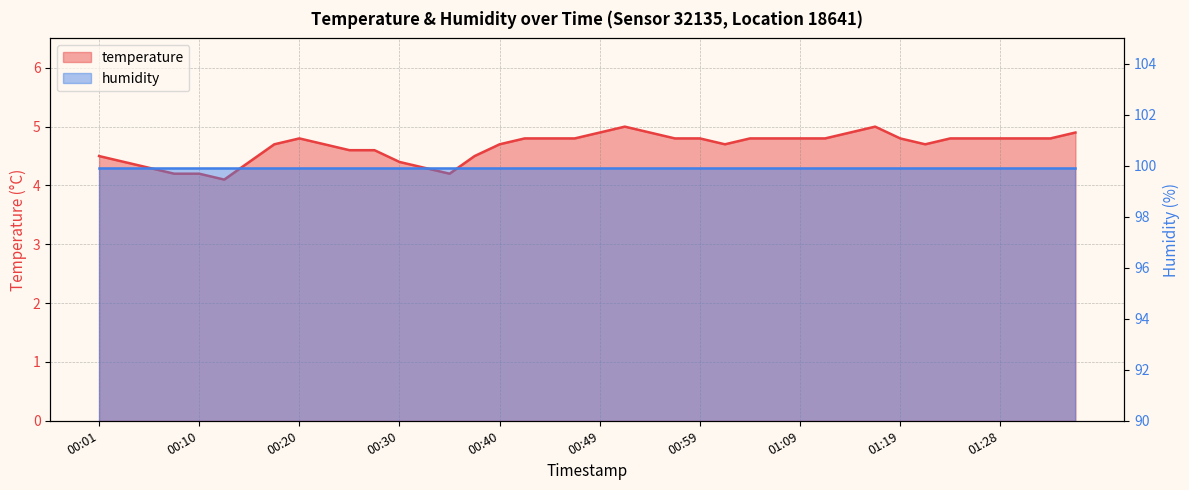

Rank the categories by value from highest to lowest.

00:52, 01:16, 00:49, 00:54, 01:14, 01:36, 00:20, 00:42, 00:45, 00:47, 00:57, 00:59, 01:04, 01:06, 01:09, 01:11, 01:19, 01:23, 01:26, 01:28, 01:31, 01:33, 00:18, 00:23, 00:40, 01:02, 01:21, 00:25, 00:27, 00:01, 00:37, 00:03, 00:15, 00:30, 00:06, 00:32, 00:08, 00:10, 00:35, 00:13